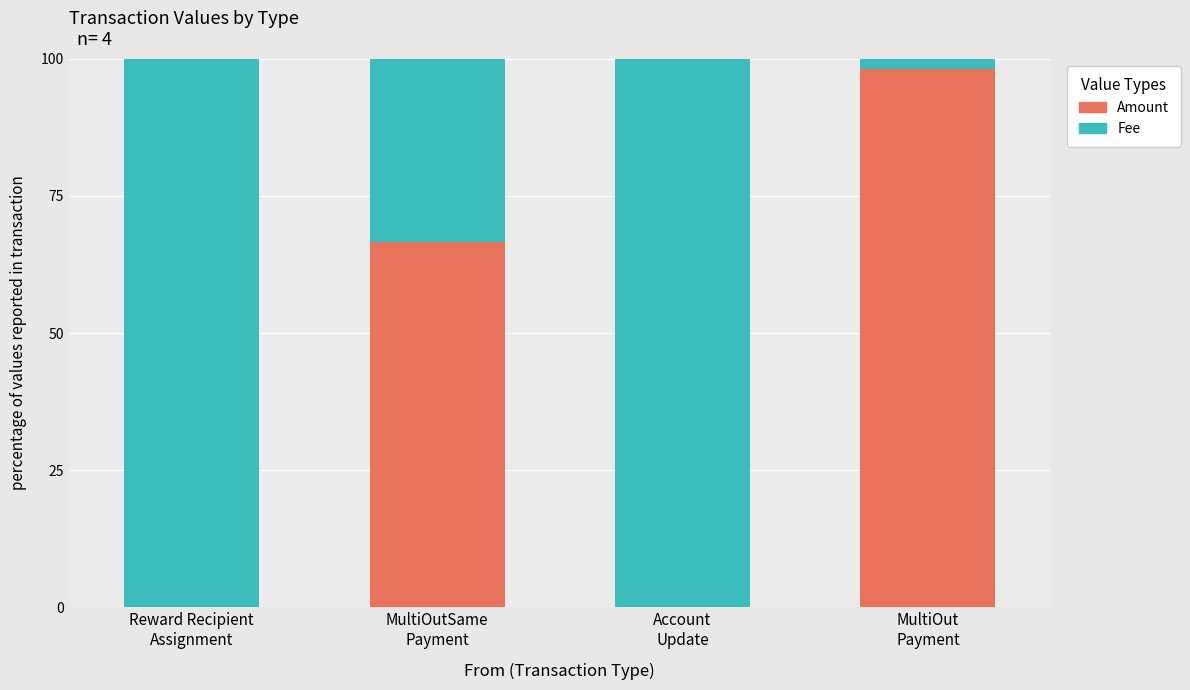

What are all the series names shown in the legend?

Amount, Fee